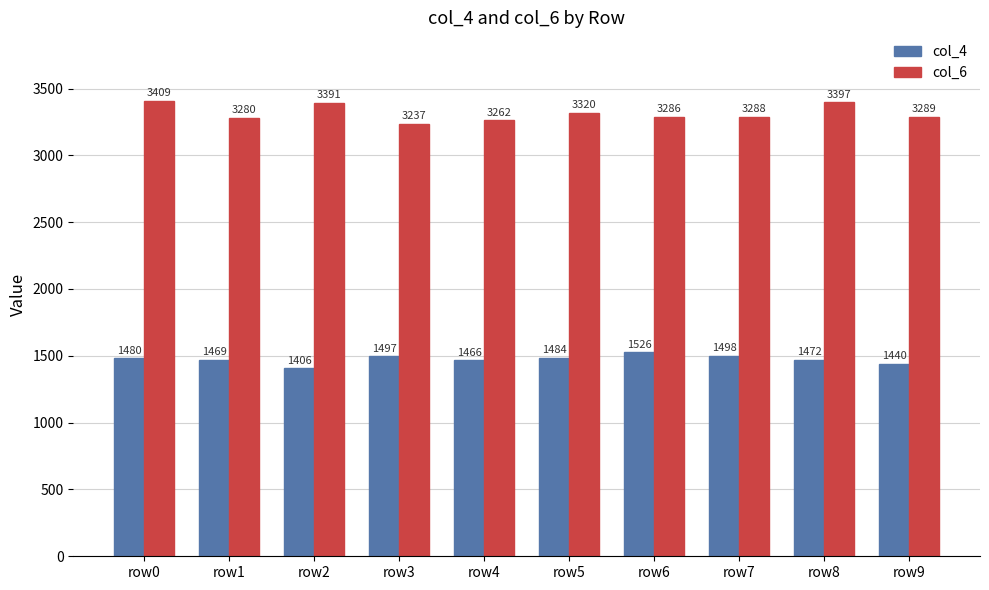

Is the value of col_4 at row3 greater than the value of col_6 at row4?

No